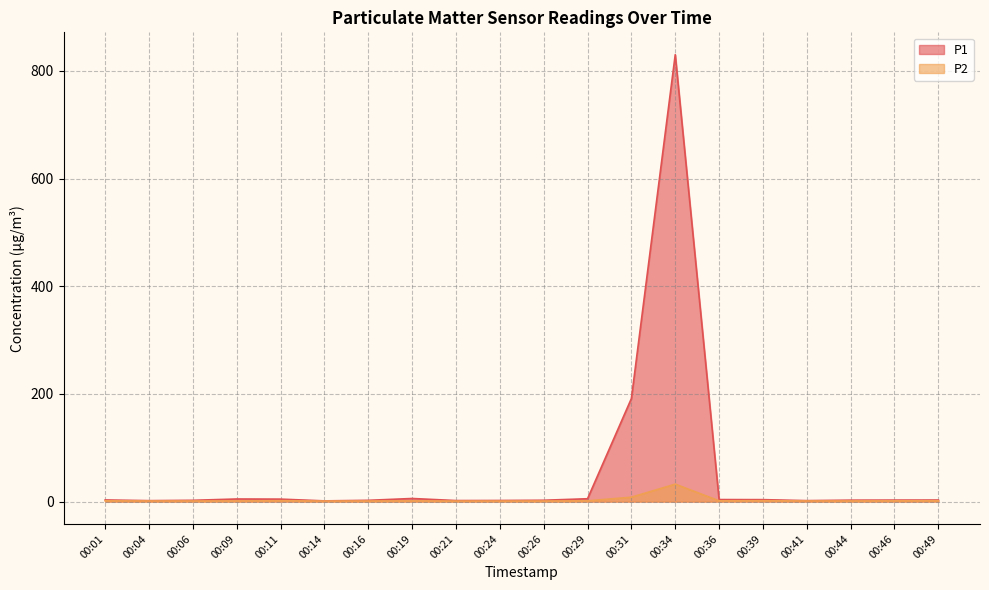

How many lines are shown in the chart?

2